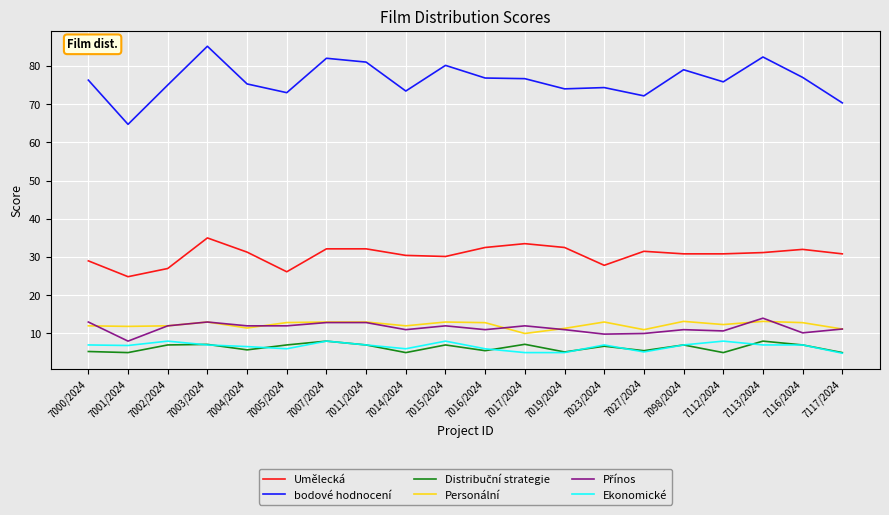

How many lines are shown in the chart?

6